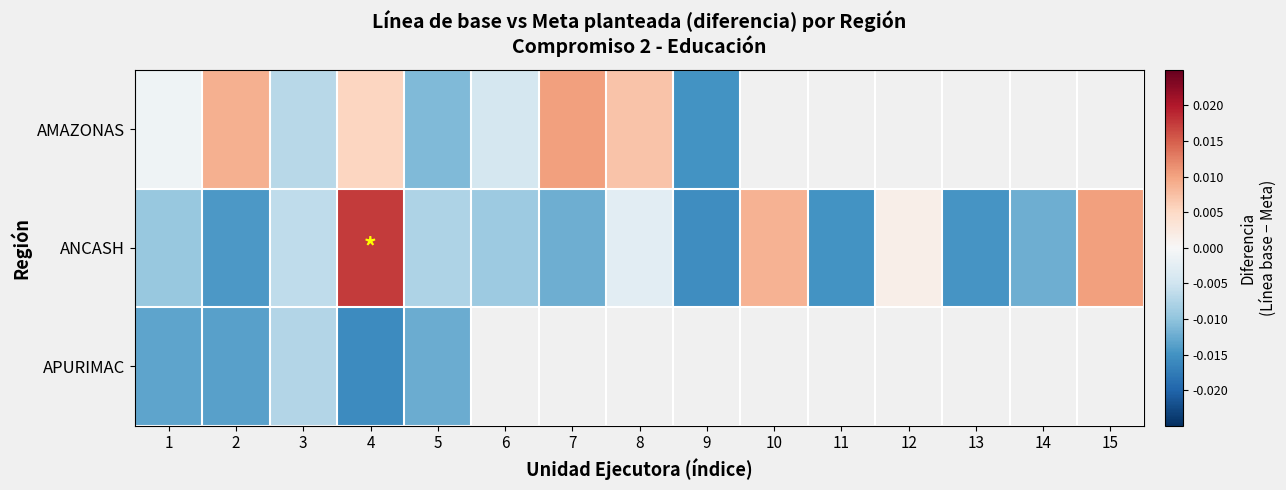

Rank the categories by AMAZONAS value from lowest to highest.

9, 5, 3, 6, 1, 4, 8, 2, 7, 10, 11, 12, 13, 14, 15